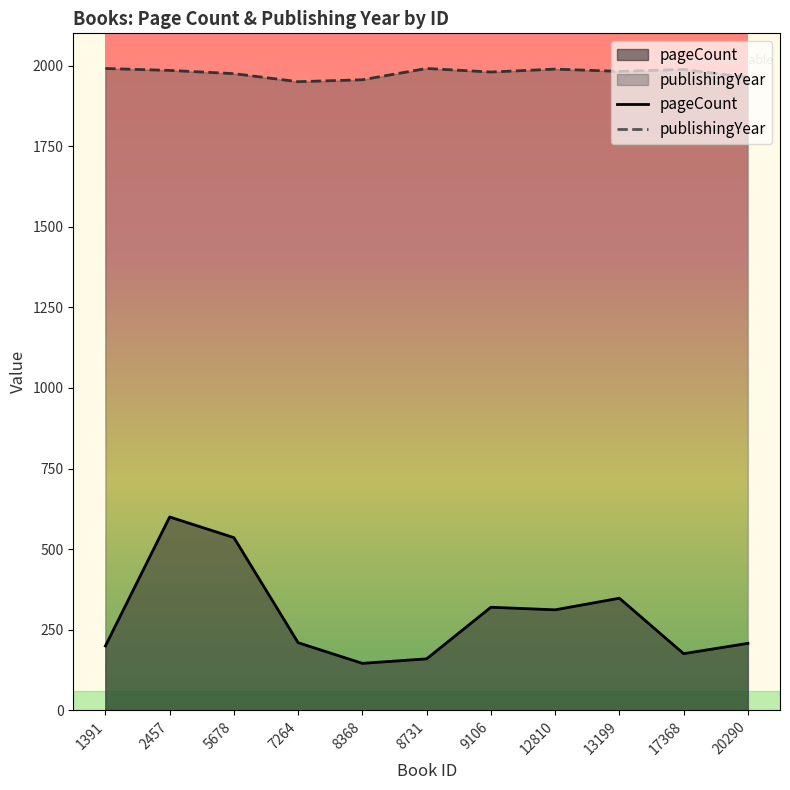

Which series has the largest total across all categories?

publishingYear